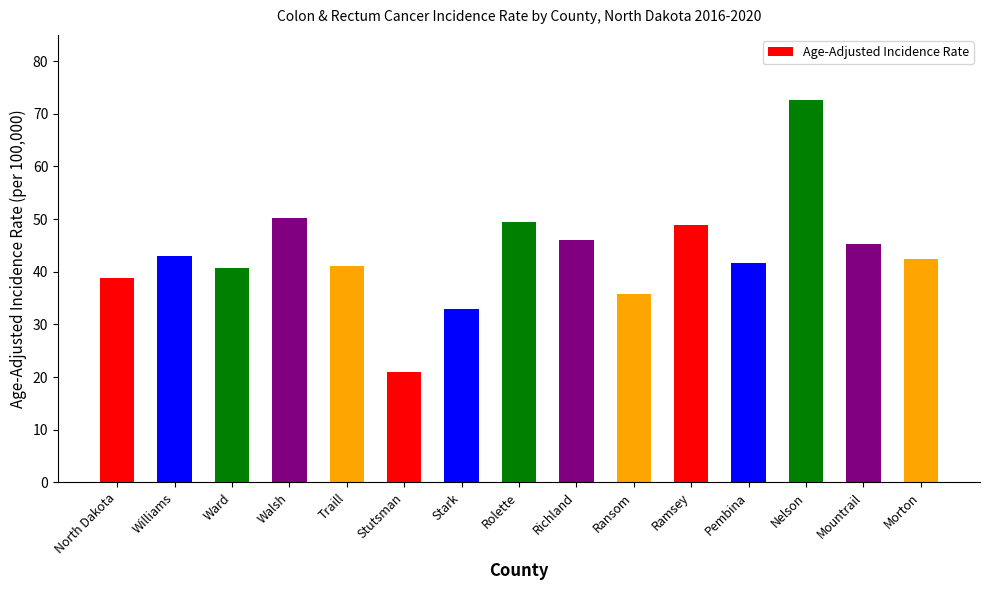

Does the chart contain any negative values?

No